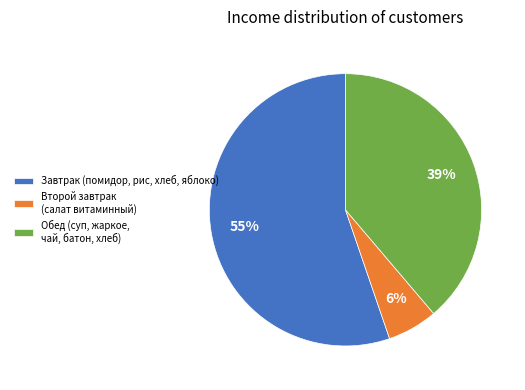

Which category accounts for the majority?

Завтрак (помидор, рис, хлеб, яблоко)